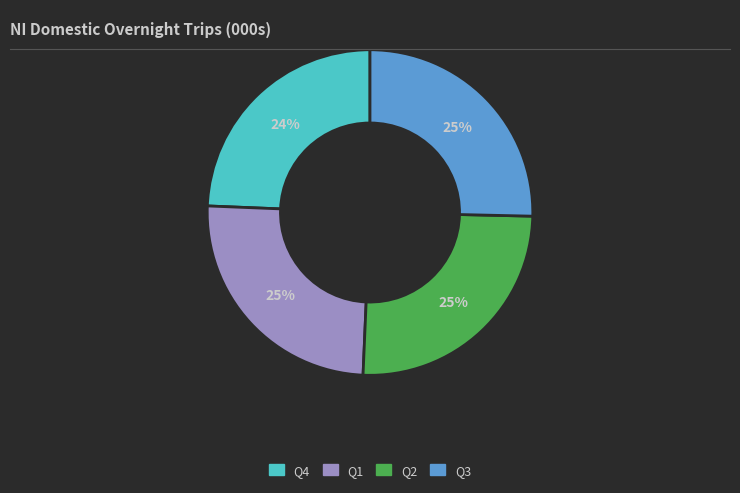

Does any single category account for the majority?

No